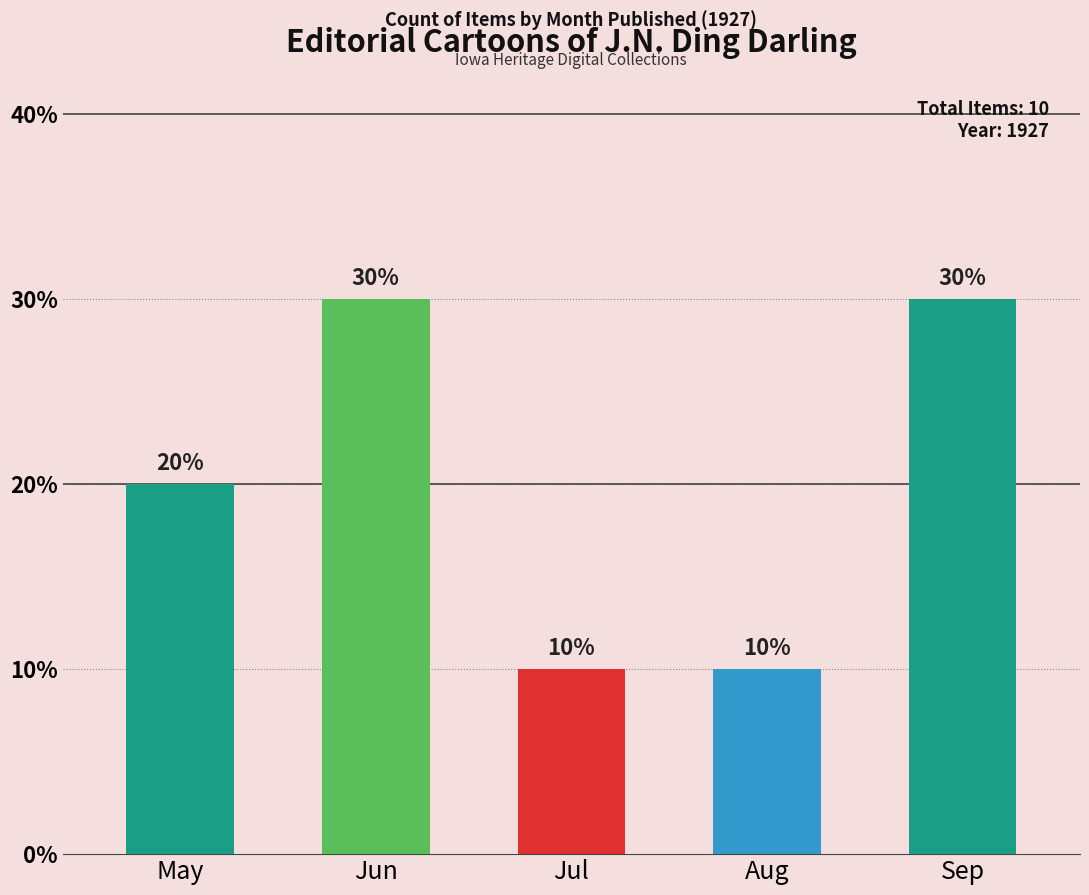

List the labels in order of value, smallest first.

Jul, Aug, May, Jun, Sep